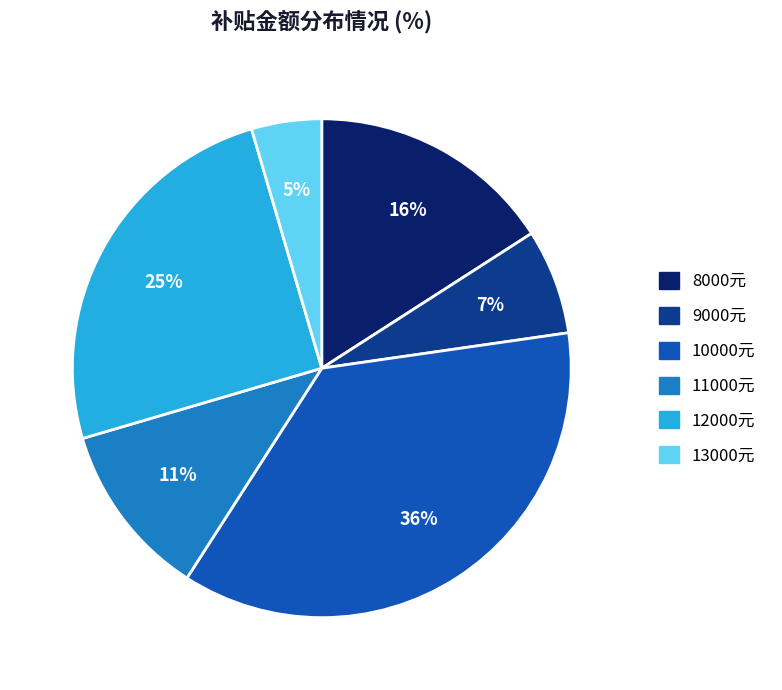

How many segments does this pie chart have?

6